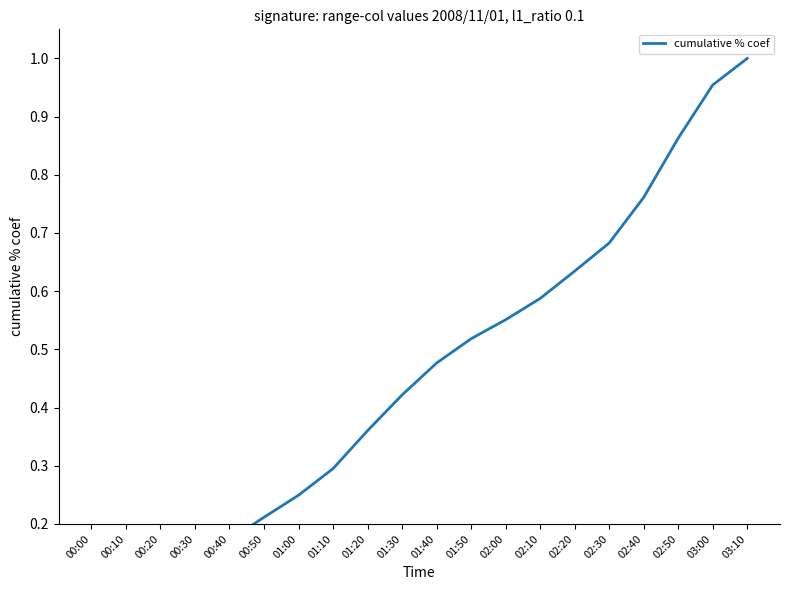

Where is the data nearest to the value 0?

00:00